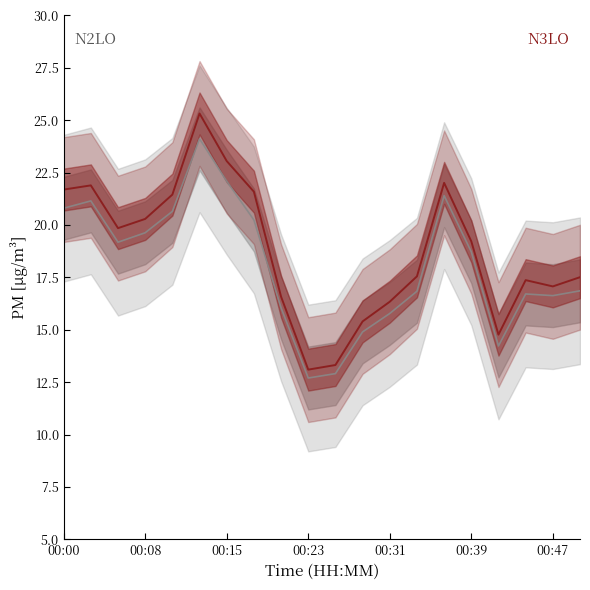

True or false: P2 has more than 2 interior local peaks.

True